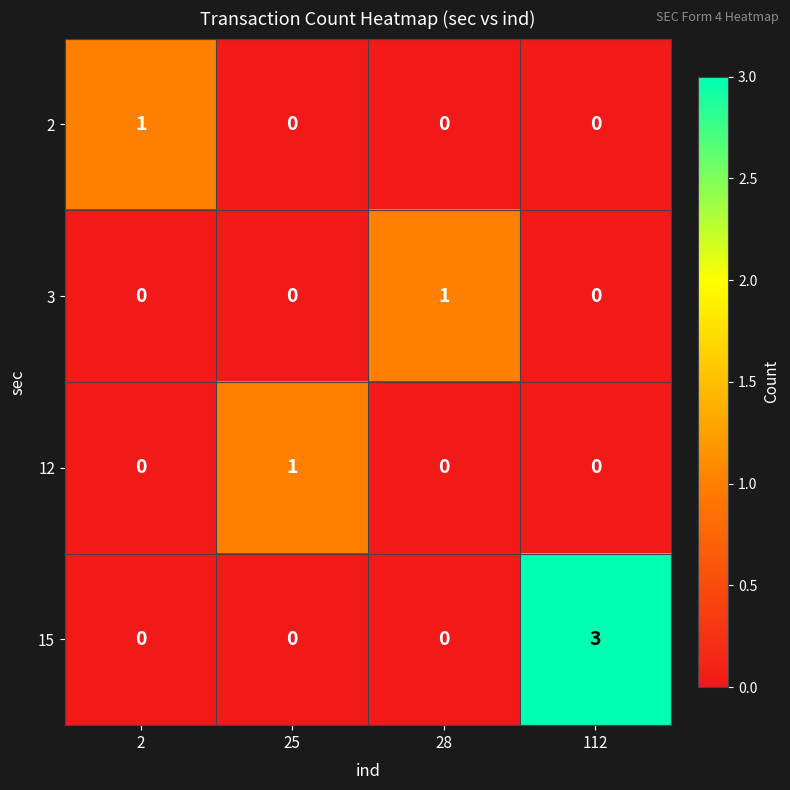

The value of 12 at 2 is 0. True or false?

True